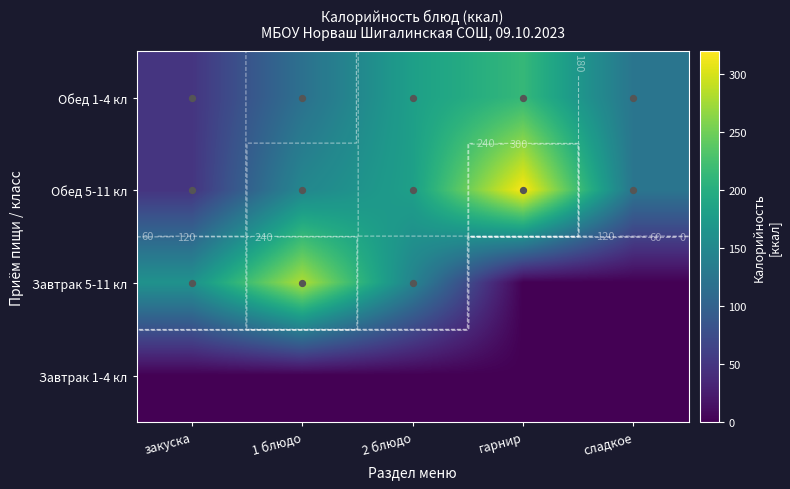

List the series in order of their peak value, highest first.

Обед 5-11 кл, Завтрак 5-11 кл, Обед 1-4 кл, Завтрак 1-4 кл